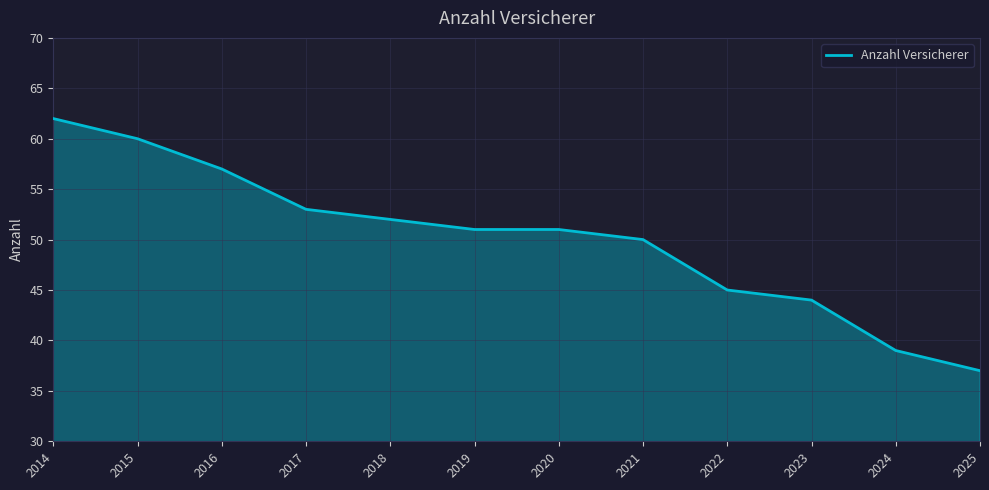

Reading right to left, what are all the values shown in this chart?

37	39	44	45	50	51	51	52	53	57	60	62